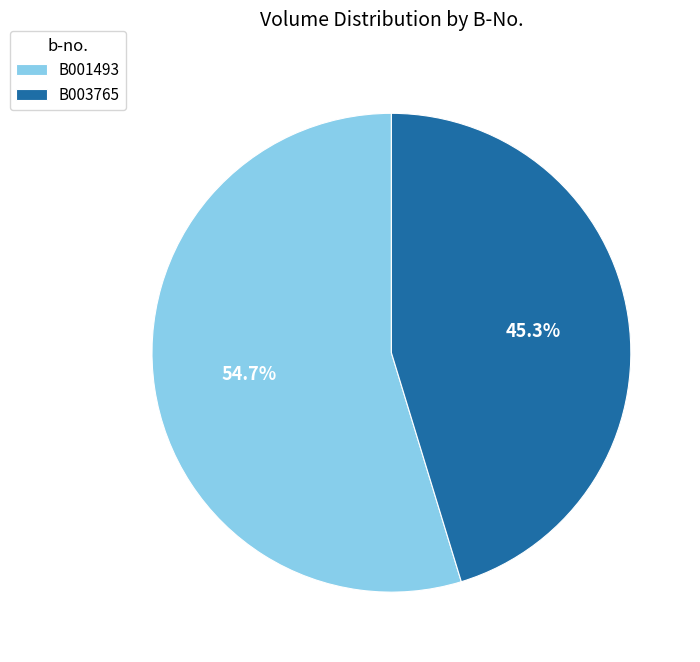

What percentage is the B001493 slice, to the nearest percent?

55%